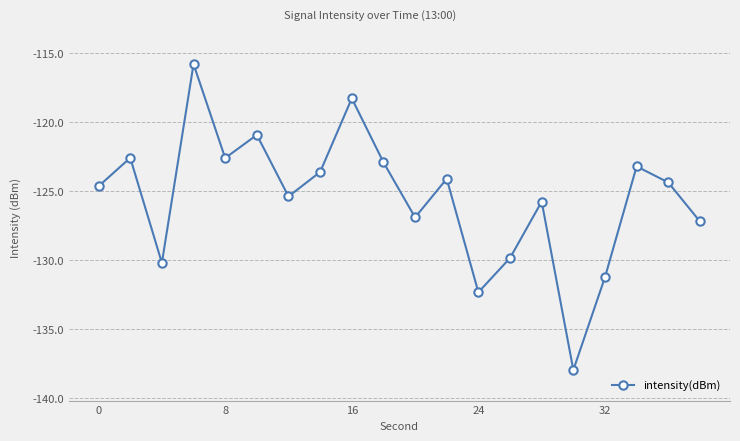

What is the value of the 2nd point from the left?

-122.6